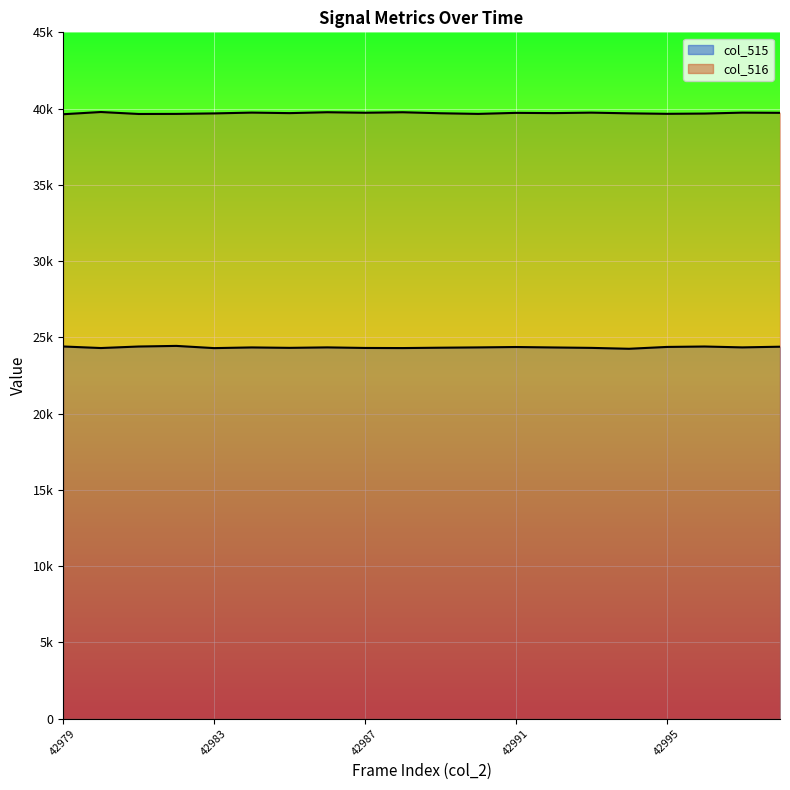

Which series has the largest total across all categories?

col_516